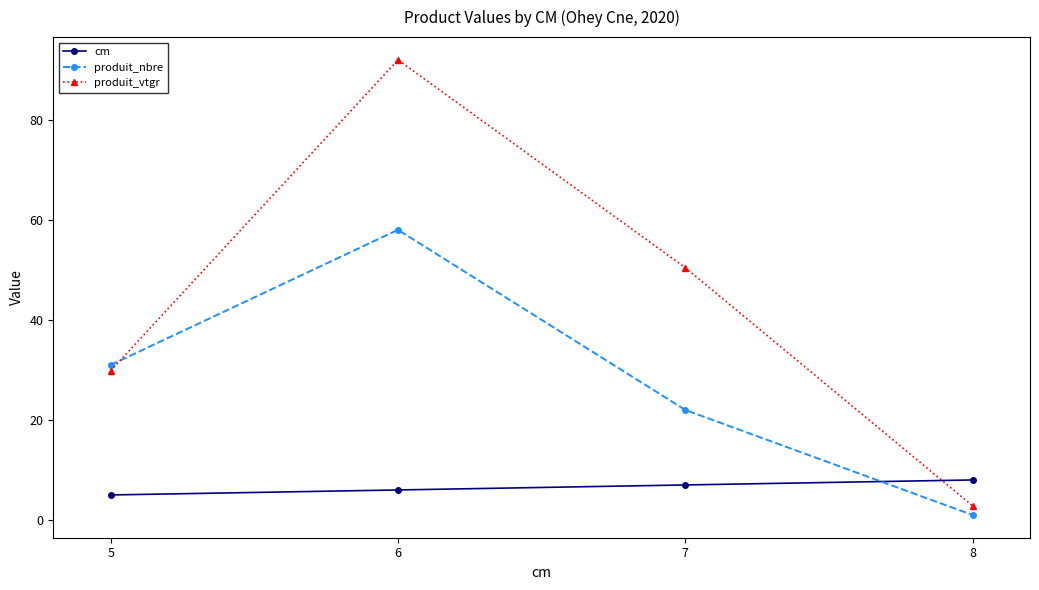

Count the number of categories in the chart.

4